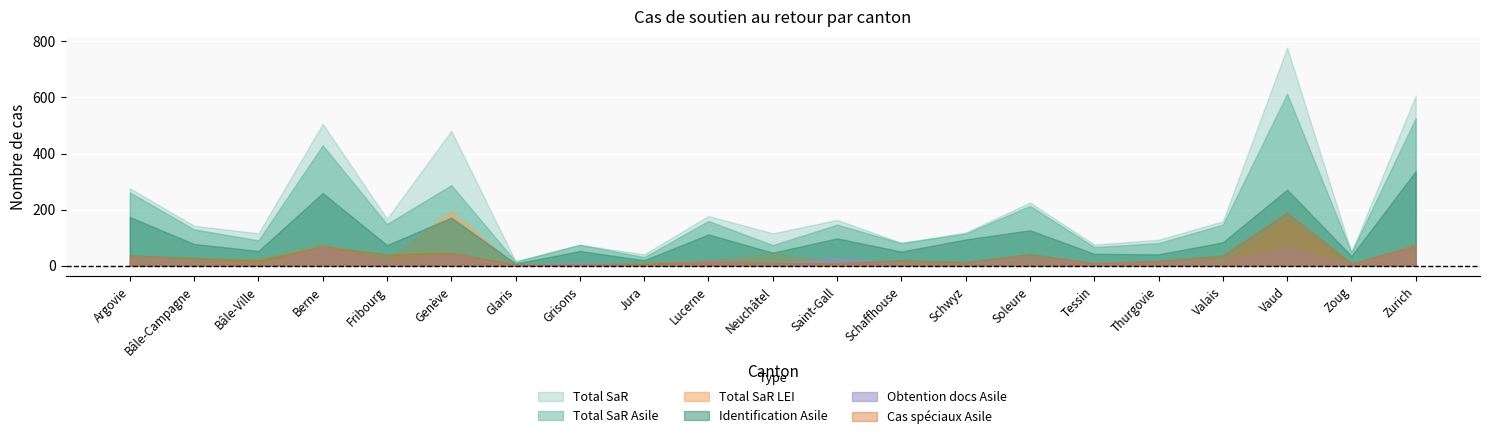

True or false: Total SaR has more than 2 interior local peaks.

True